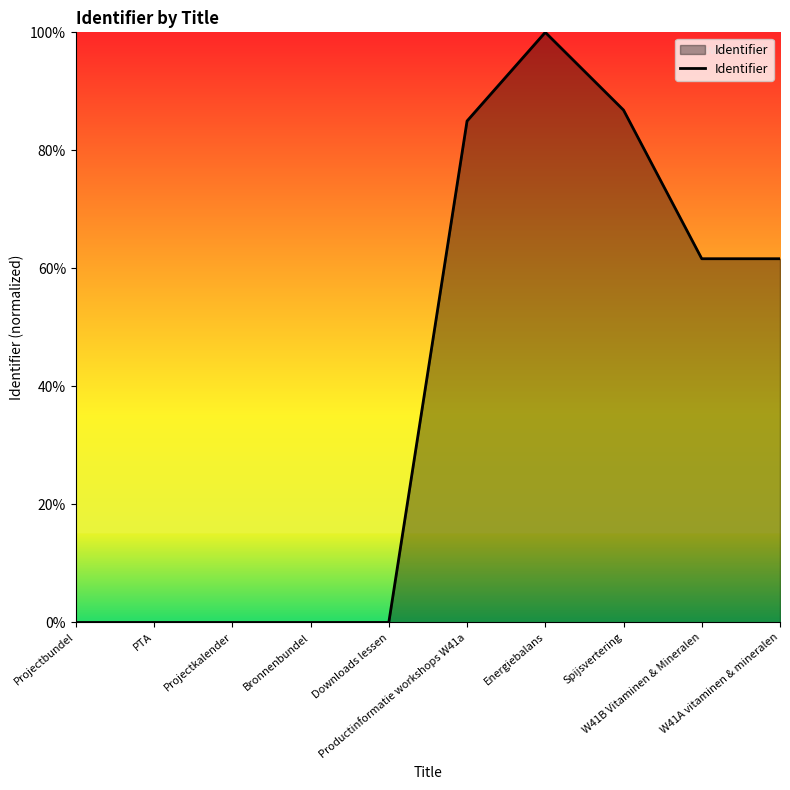

What is the difference between the maximum and minimum values?

100.0